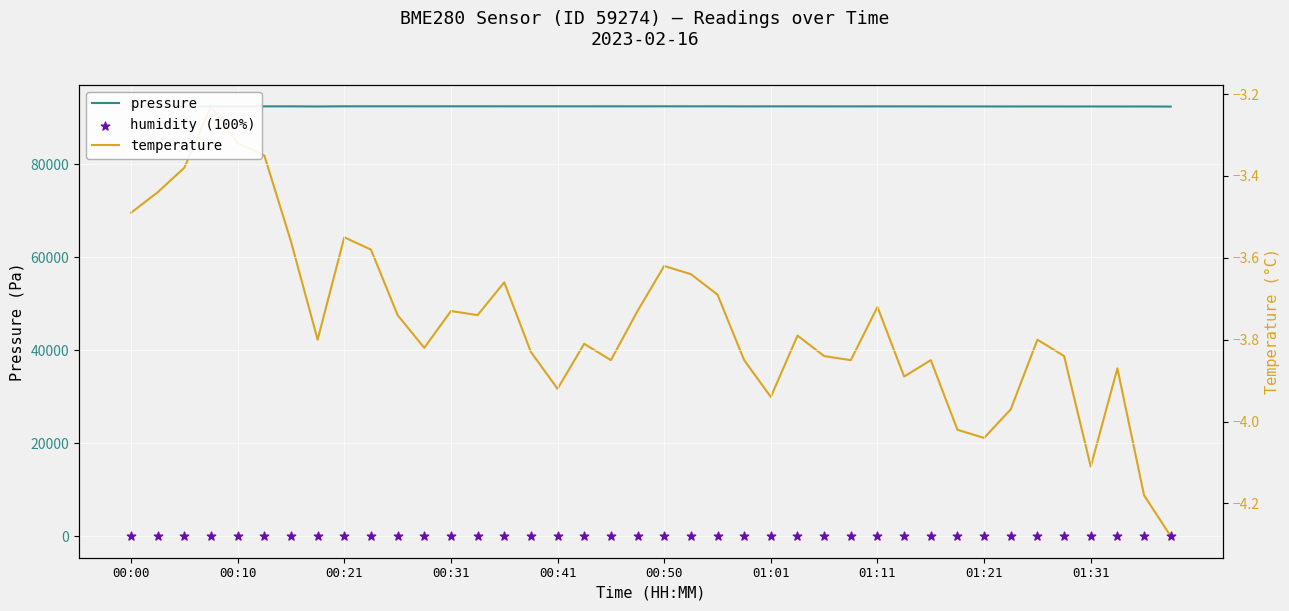

Which series has the widest spread of Y values?

pressure